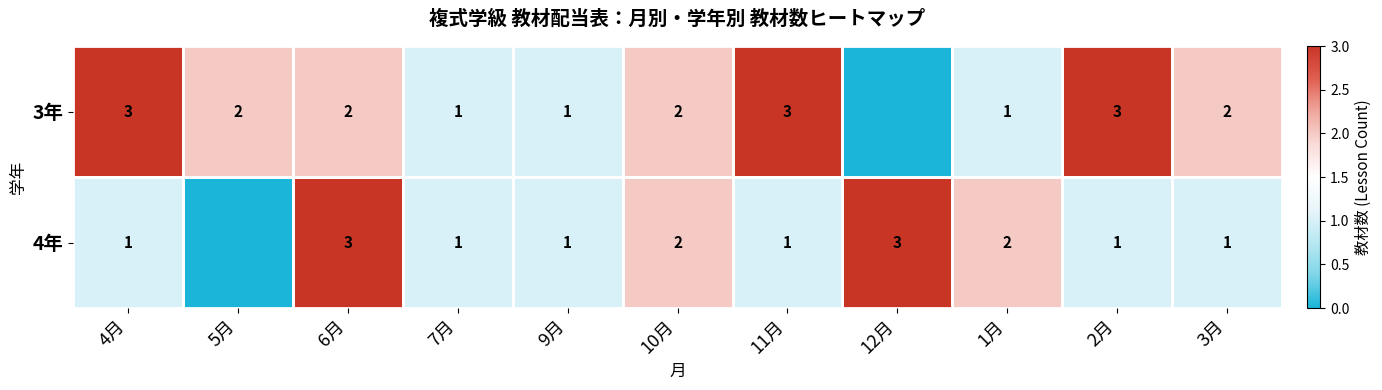

At which category is the sum across all series the highest?

6月